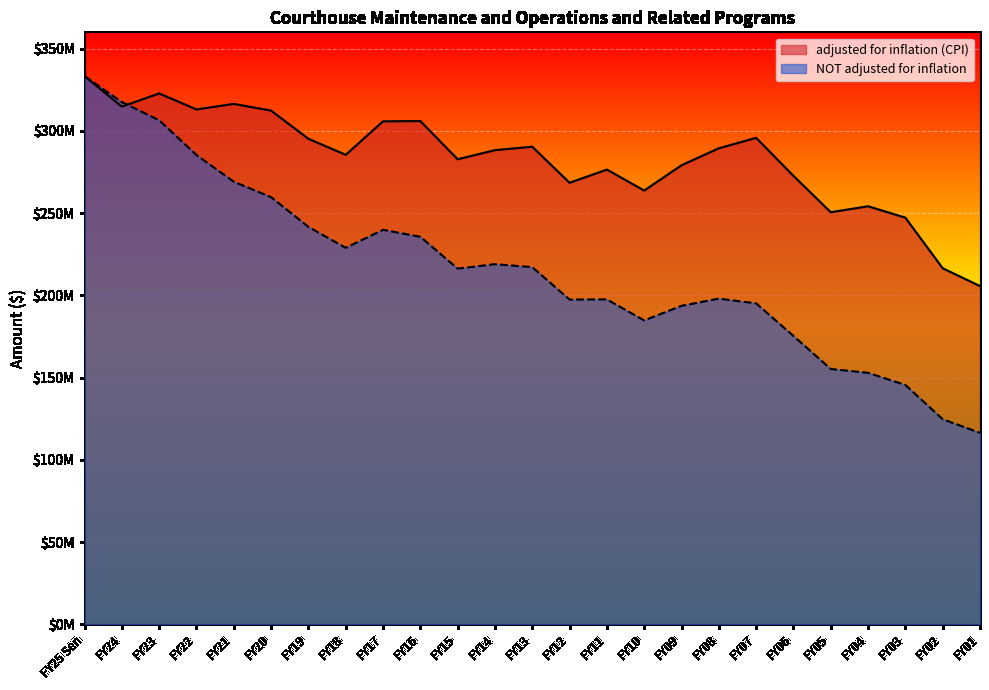

What is the label of the 12th point from the right?

FY12